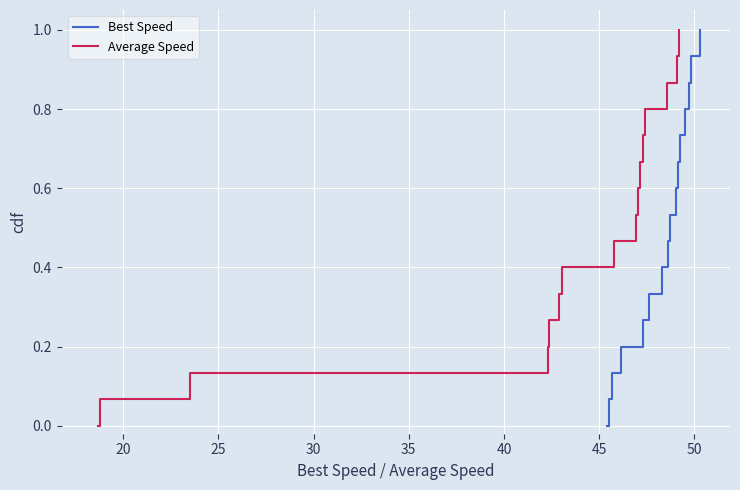

True or false: Best Speed and Average Speed intersect in this chart.

False